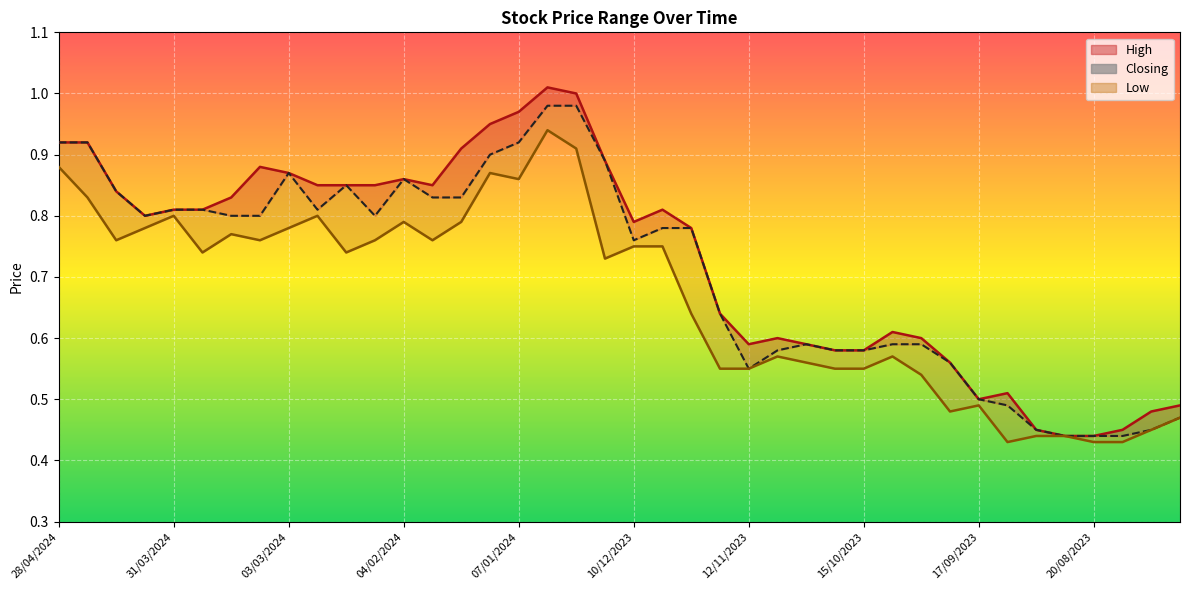

What is the sum of the Low values at 12/11/2023 and 31/03/2024?

1.4